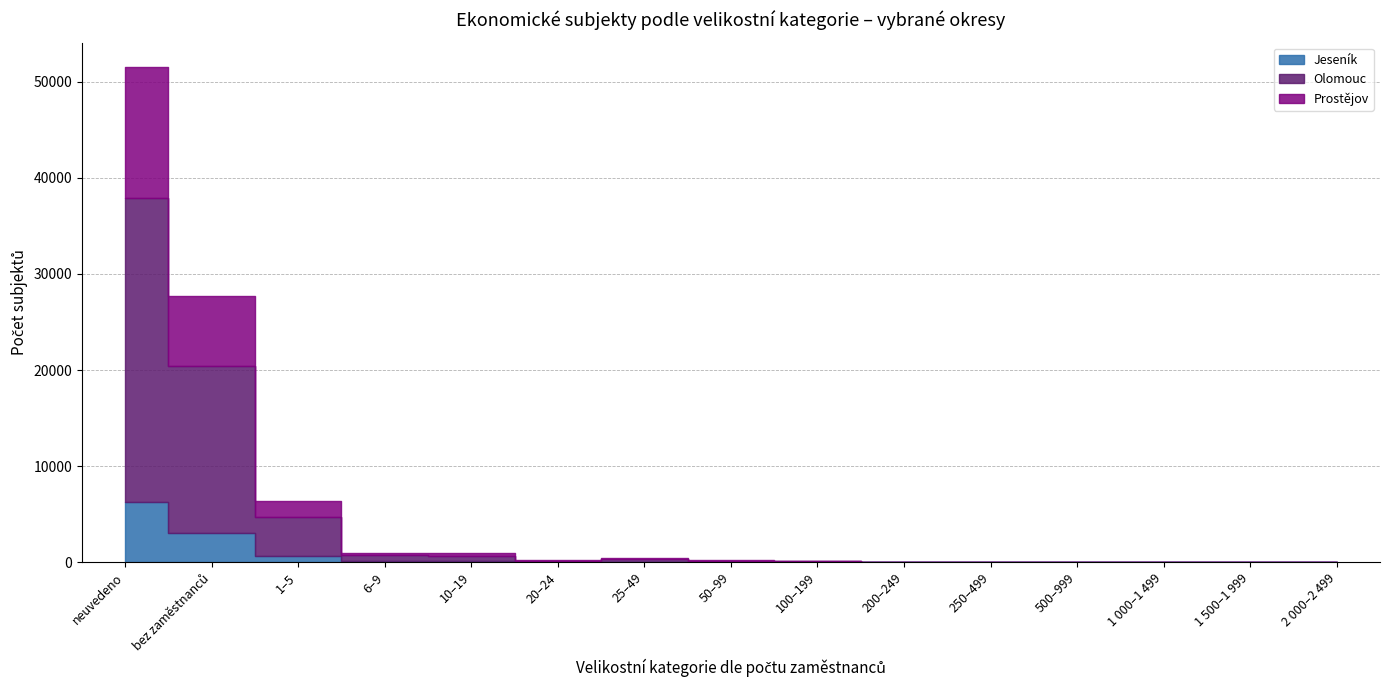

Where is the first local maximum for Olomouc?

25–49